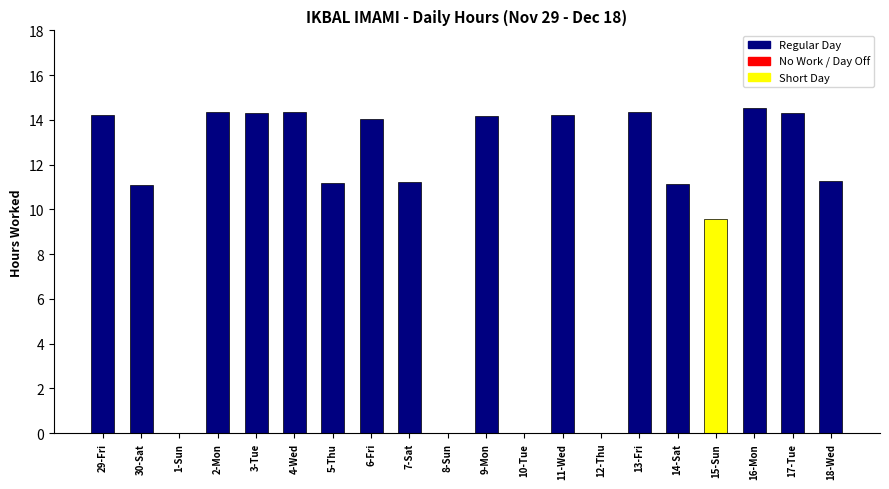

Where is the data nearest to the value 7?

15-Sun